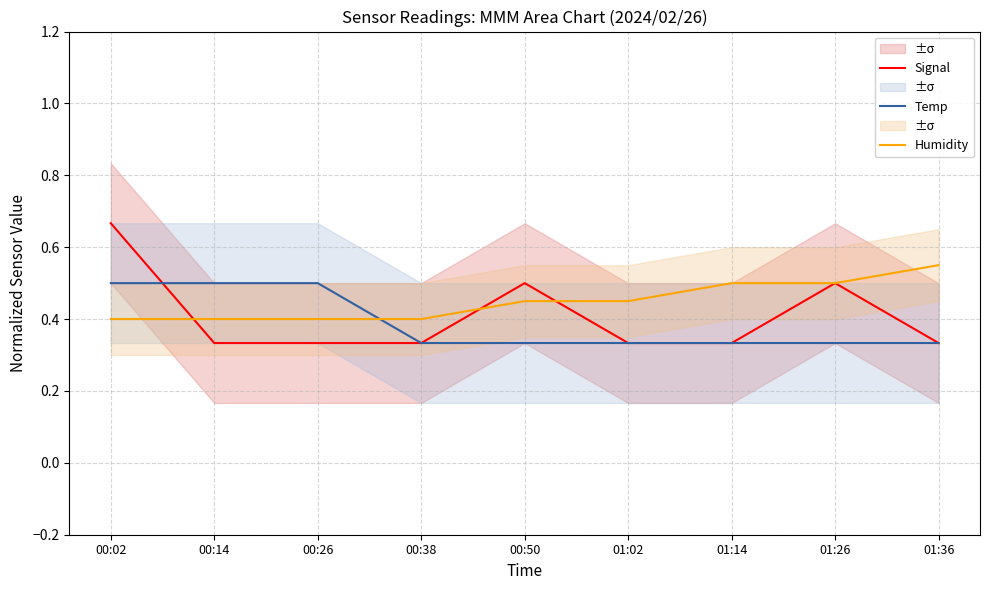

What is the difference between the maximum and minimum values in the Humidity series?

0.1